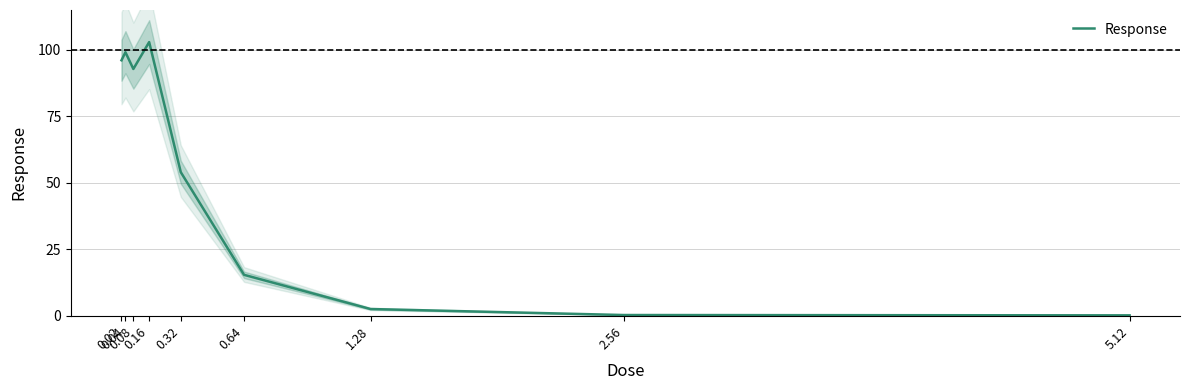

How many data points are less than 53?

4